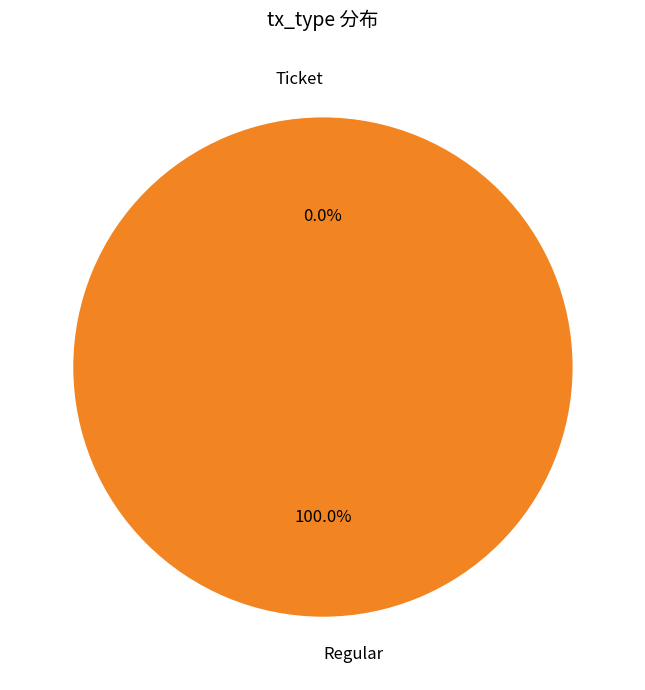

Count the number of slices in the pie.

2